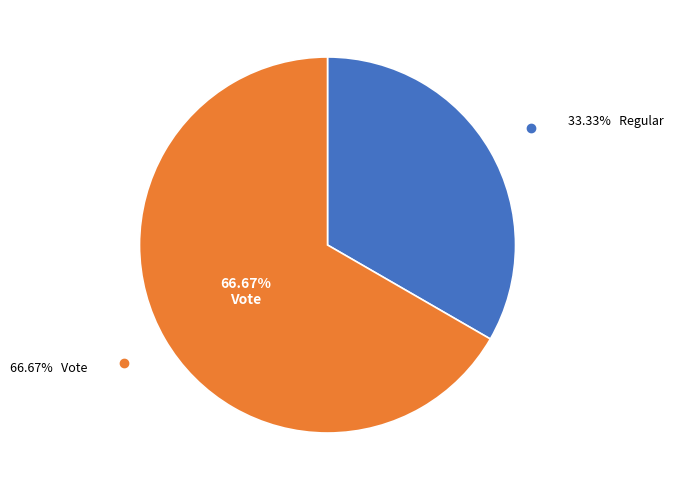

Does Vote account for over 50% of the chart?

Yes